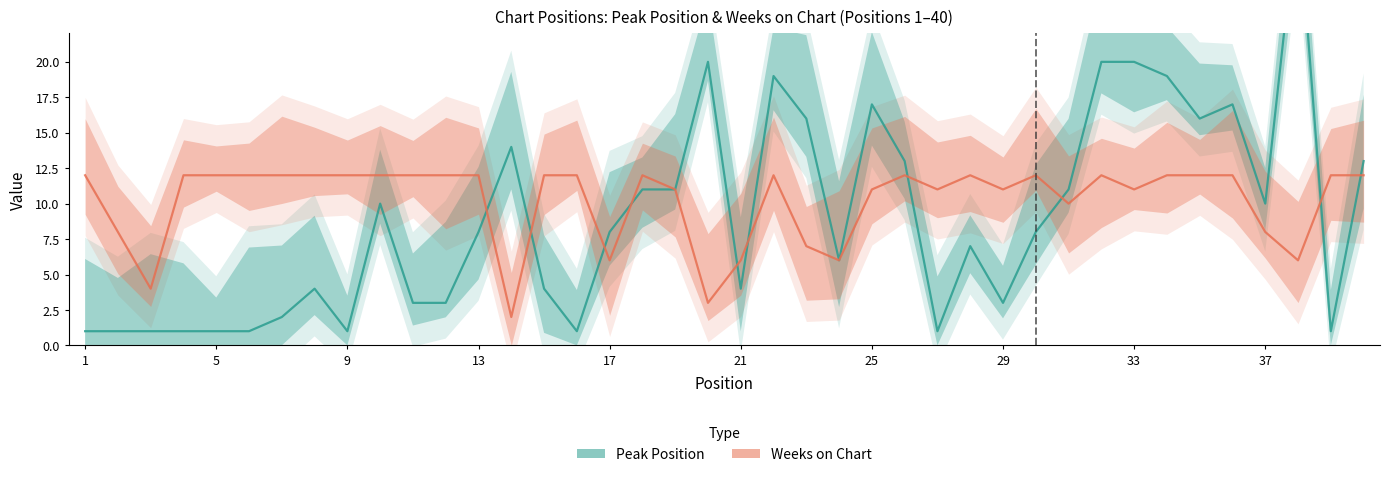

What is the value of the Weeks on Chart point at the 5th from the left?

12